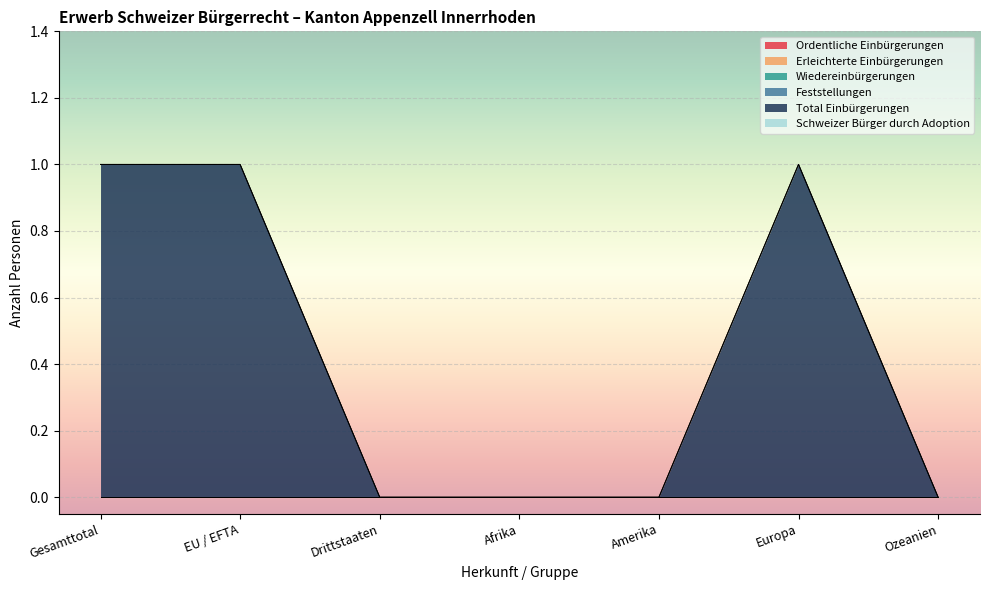

True or false: Schweizer Bürger durch Adoption has a value of 0 at Drittstaaten.

True